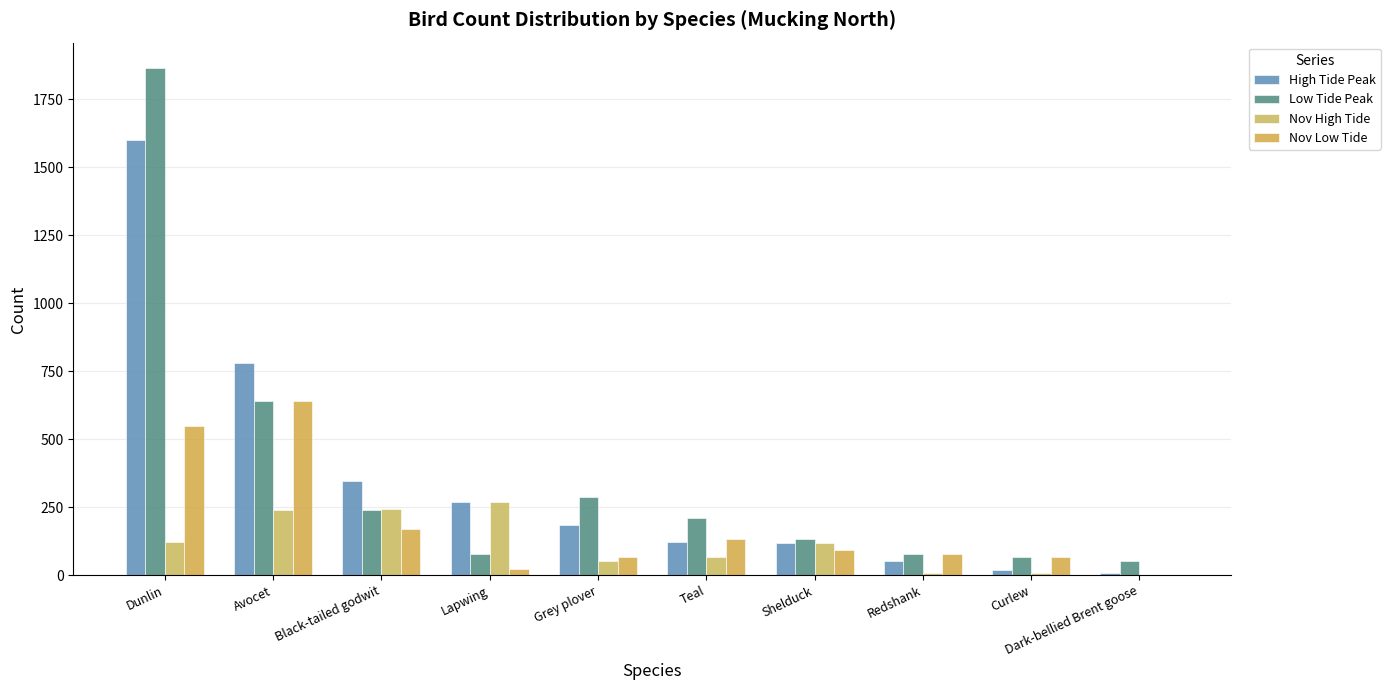

Which series has the widest spread of values?

Low Tide Peak